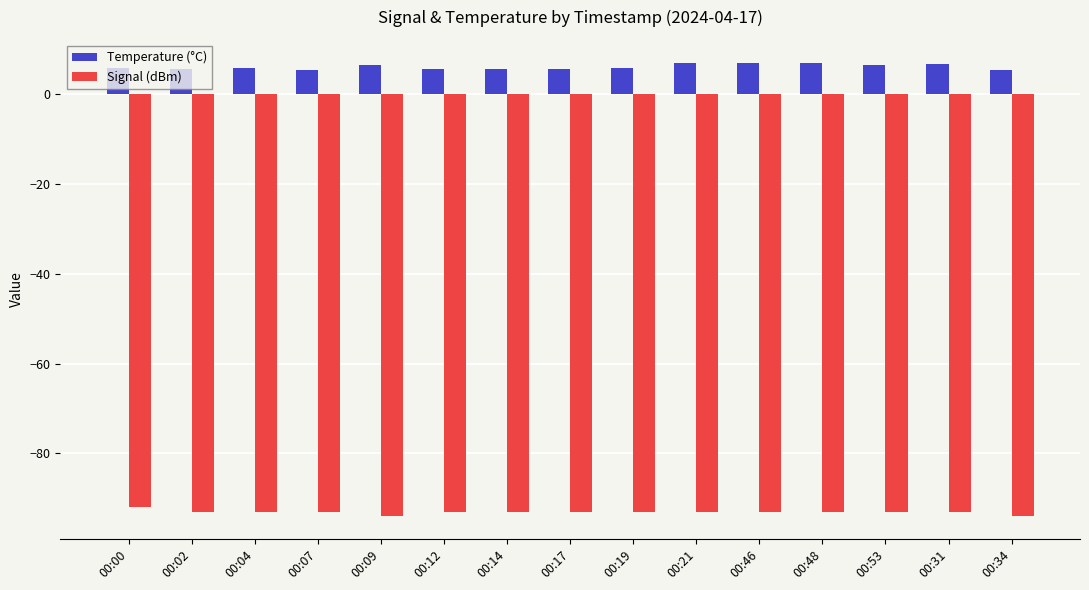

True or false: Temperature (°C) has a value of 5.7 at 00:14.

True